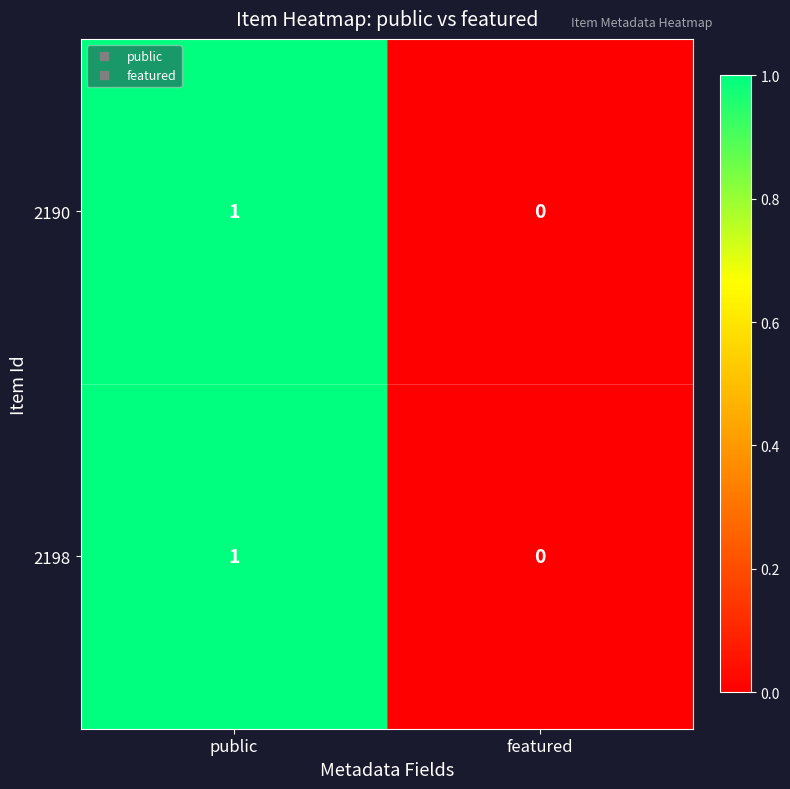

Which category has the highest value across all series?

public